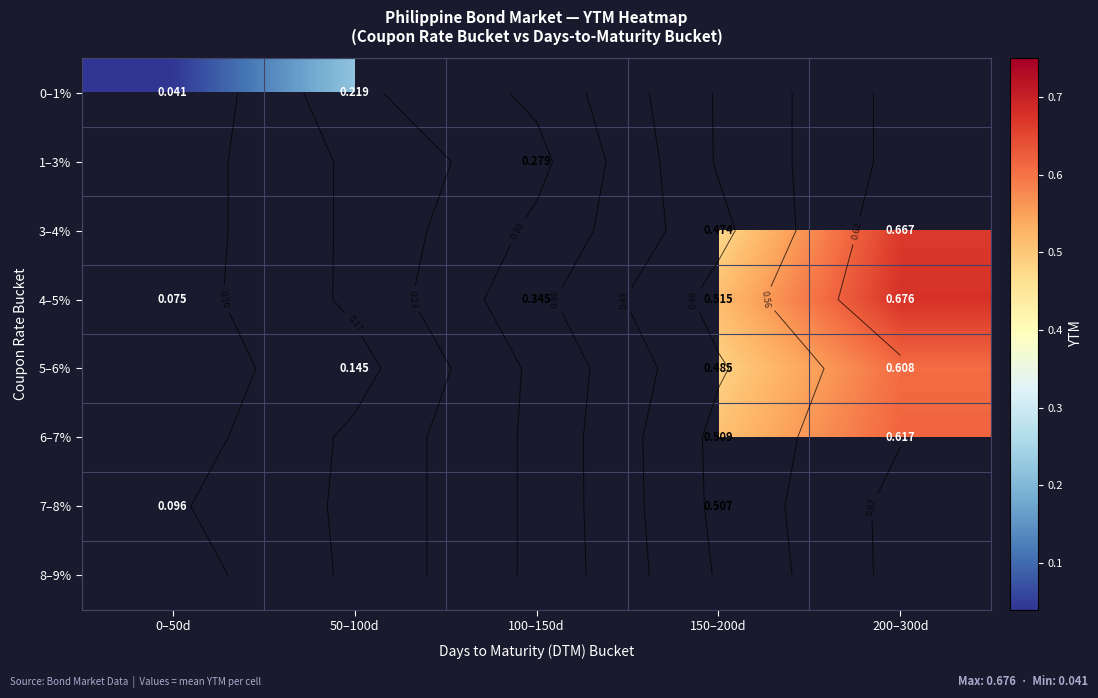

Which category has the lowest value in the 0–1% series?

0–50d